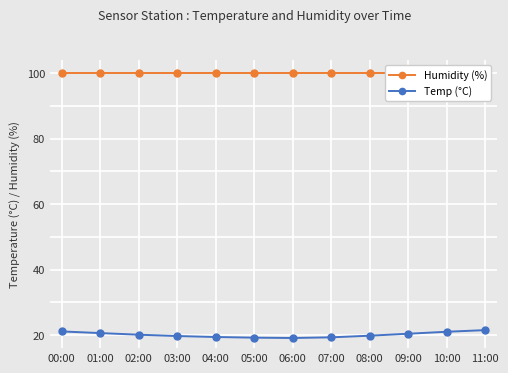

What position from the left is 07:00?

8